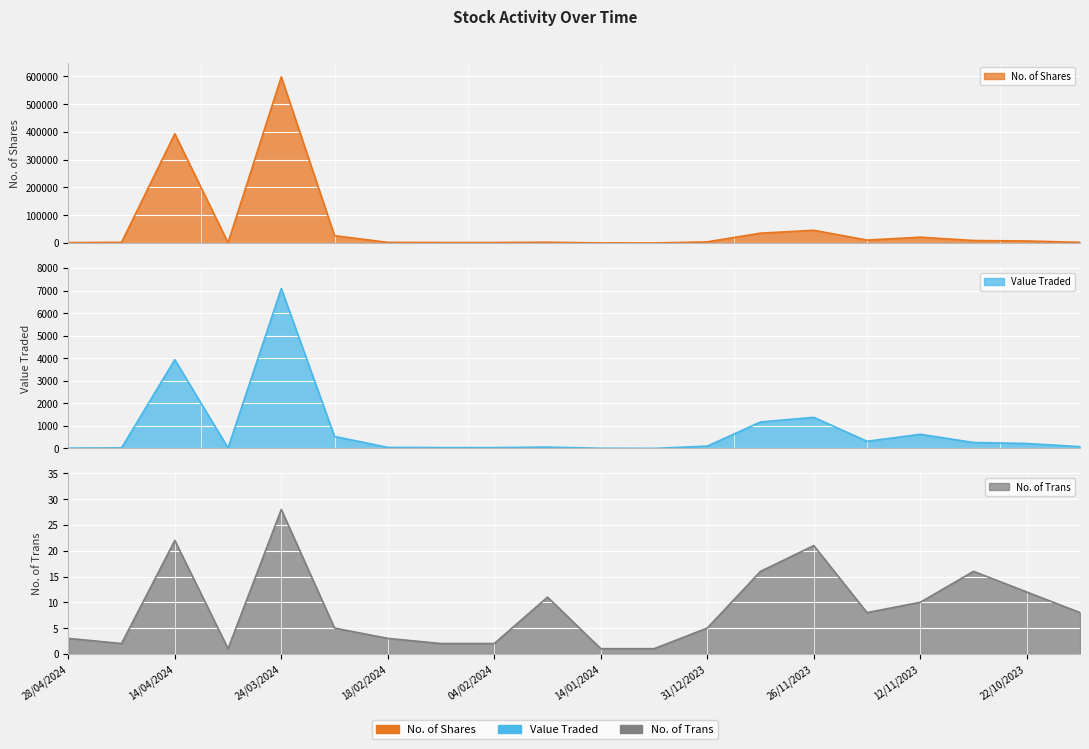

What is the difference between the No. of Trans values at 11/02/2024 and 28/04/2024?

1